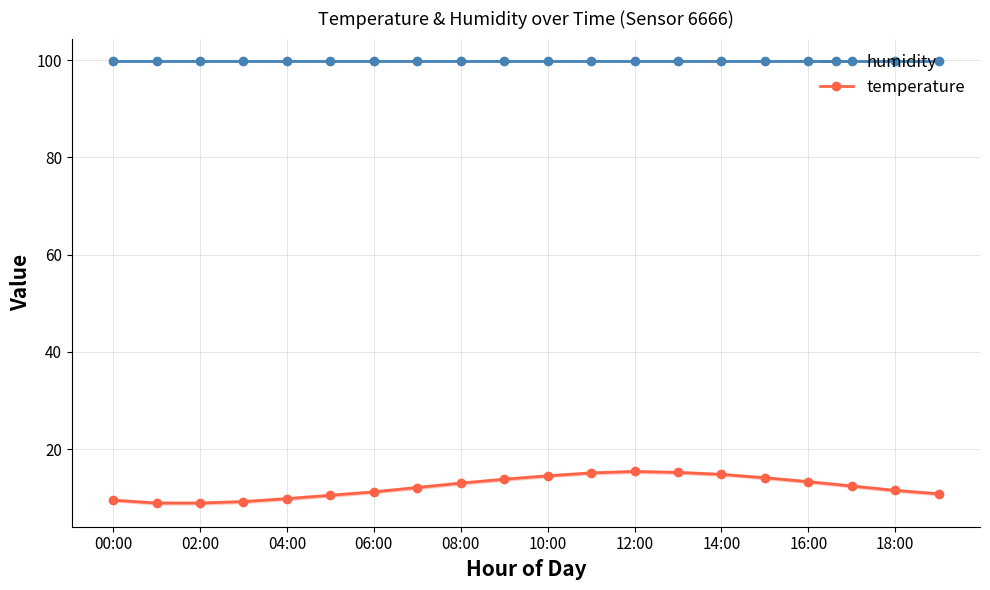

How many lines are shown in the chart?

2